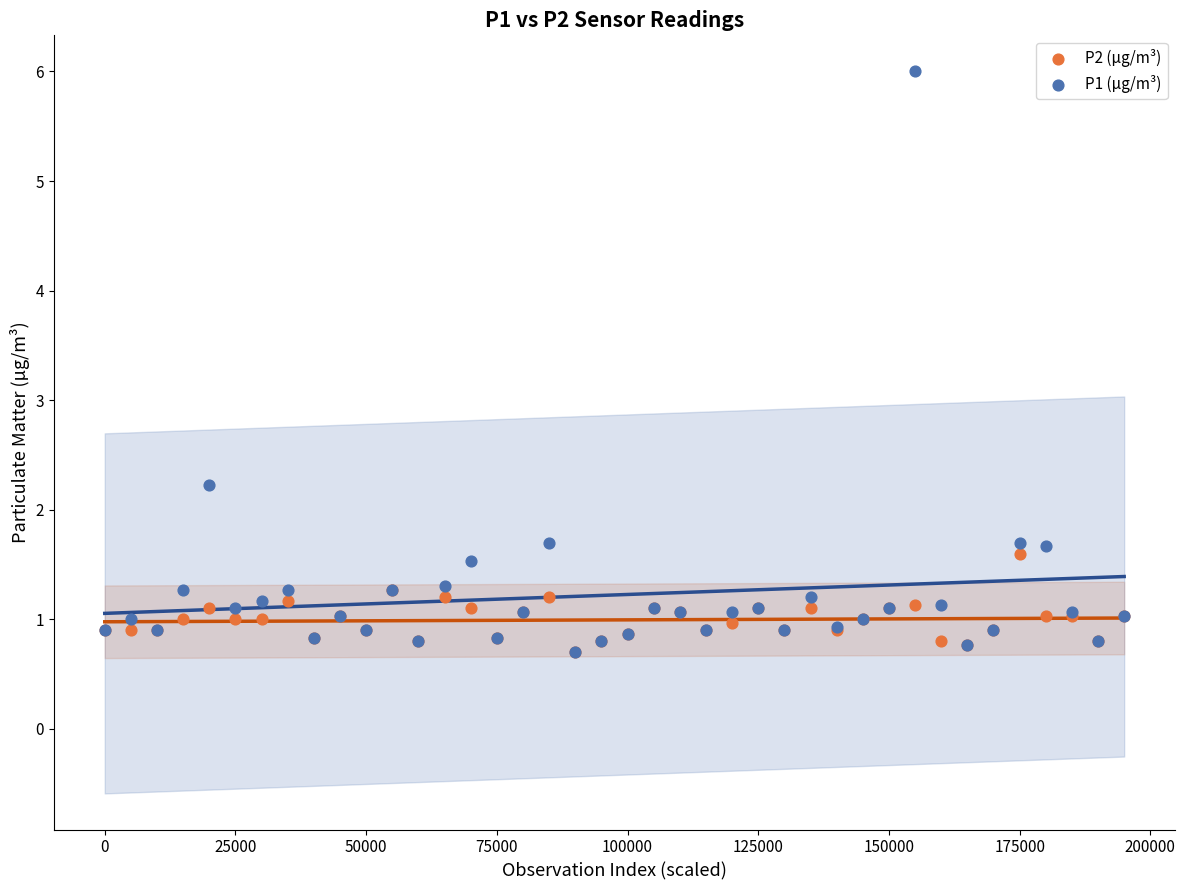

Across all series, what Y value is closest to 3?

2.2